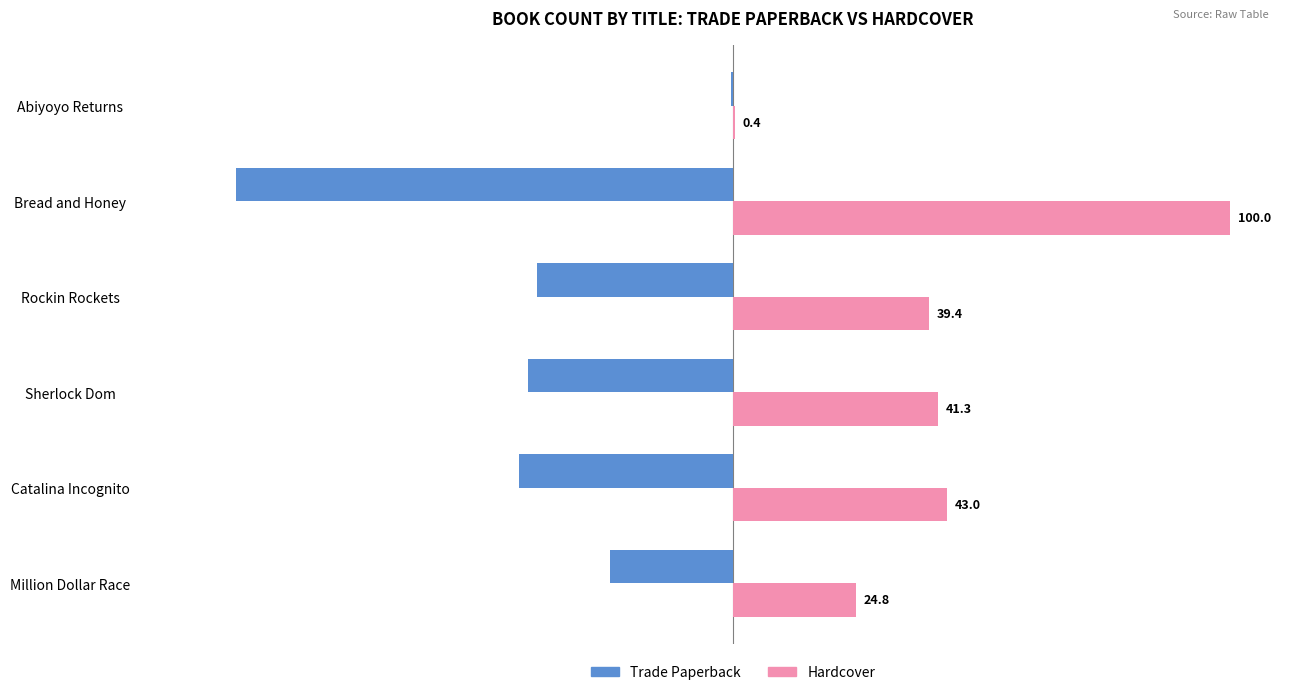

Which series has the largest total across all categories?

Hardcover